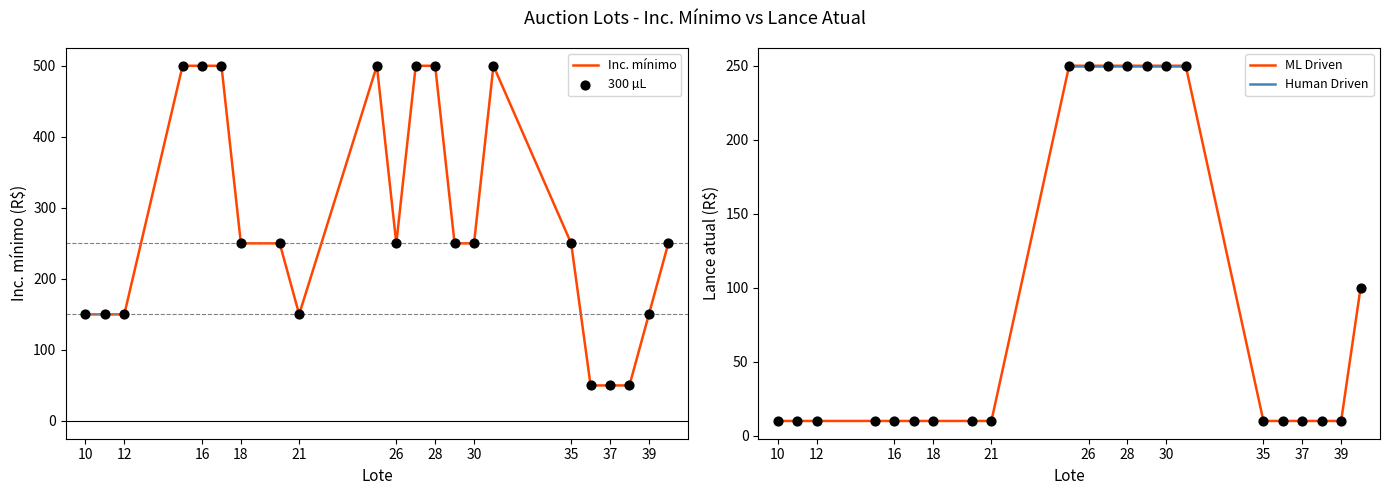

Which series contains the lowest Y value?

Lance atual